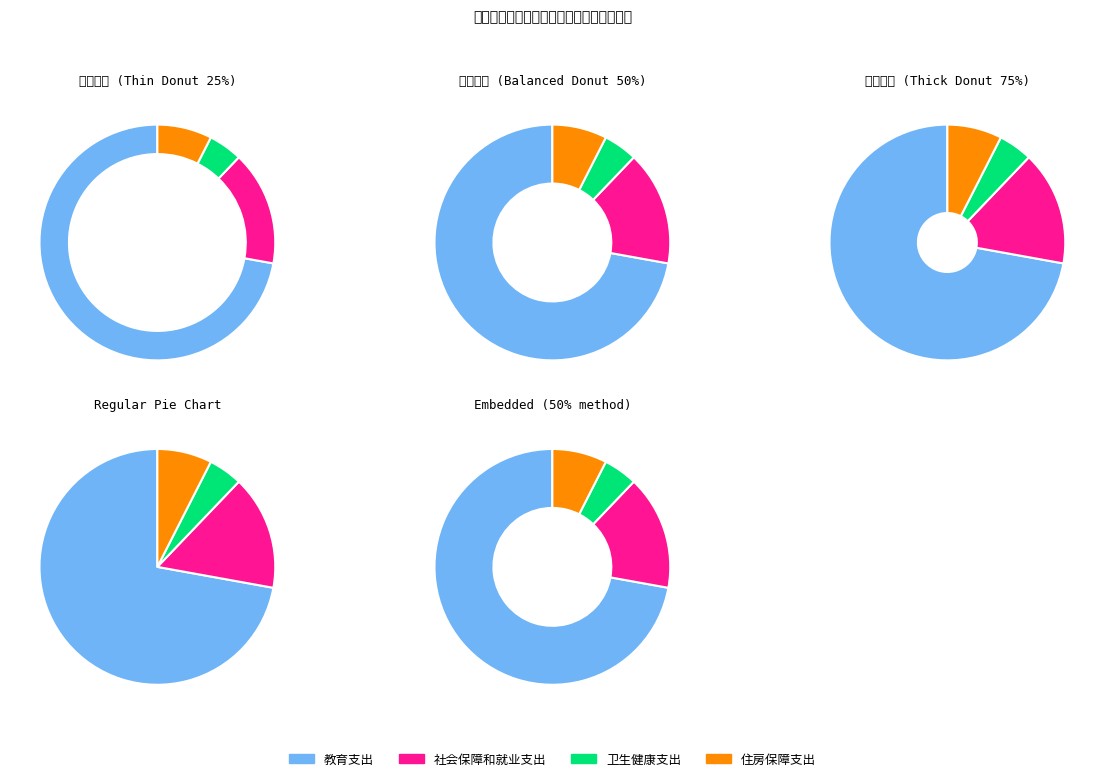

To the nearest percent, what portion does 社会保障和就业支出 represent?

16%